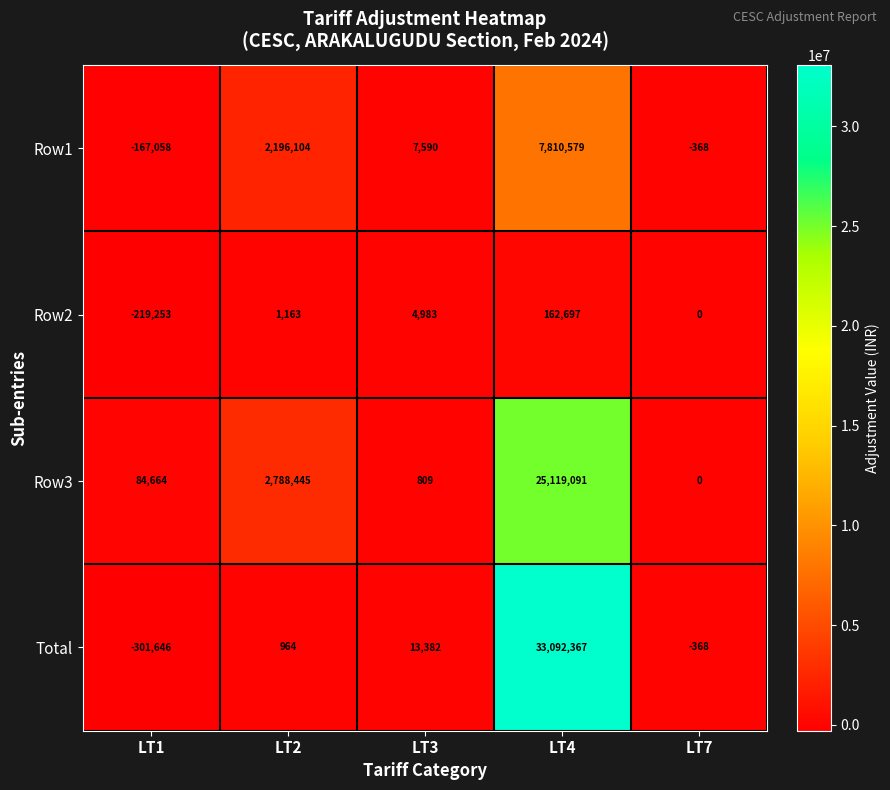

Which series has the largest range (max minus min)?

Total